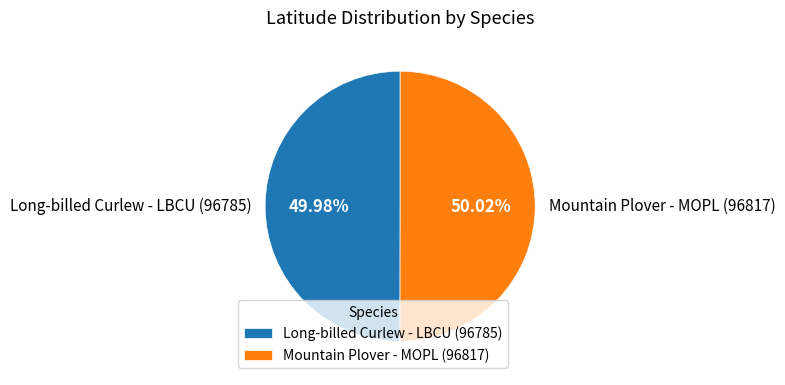

What is the ratio of the value at Long-billed Curlew - LBCU (96785) to the value at Mountain Plover - MOPL (96817)?

1.0